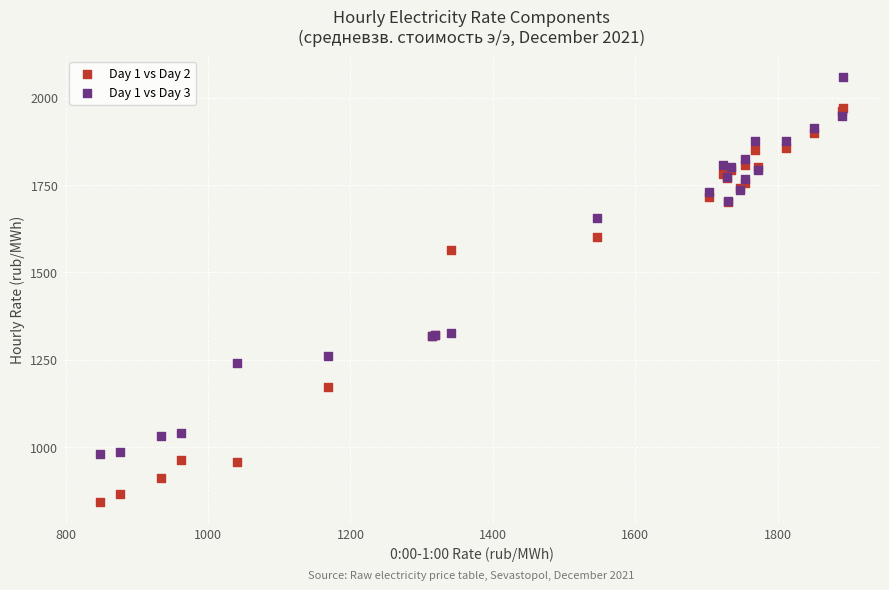

Which series reaches the minimum Y coordinate?

Day 1 vs Day 2